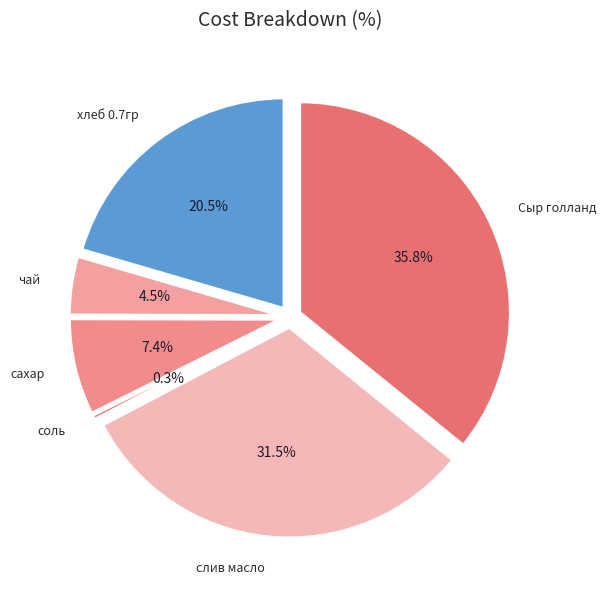

Which category has the biggest portion of the pie?

Сыр голланд